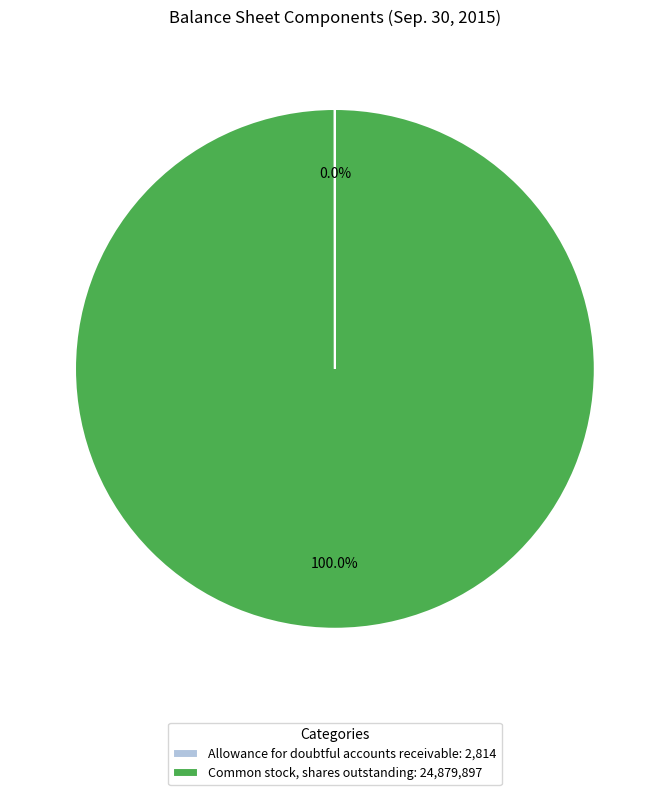

Is there a majority slice in this chart?

Yes